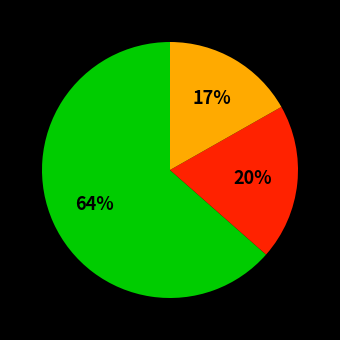

To the nearest percent, what is the average slice percentage?

33%